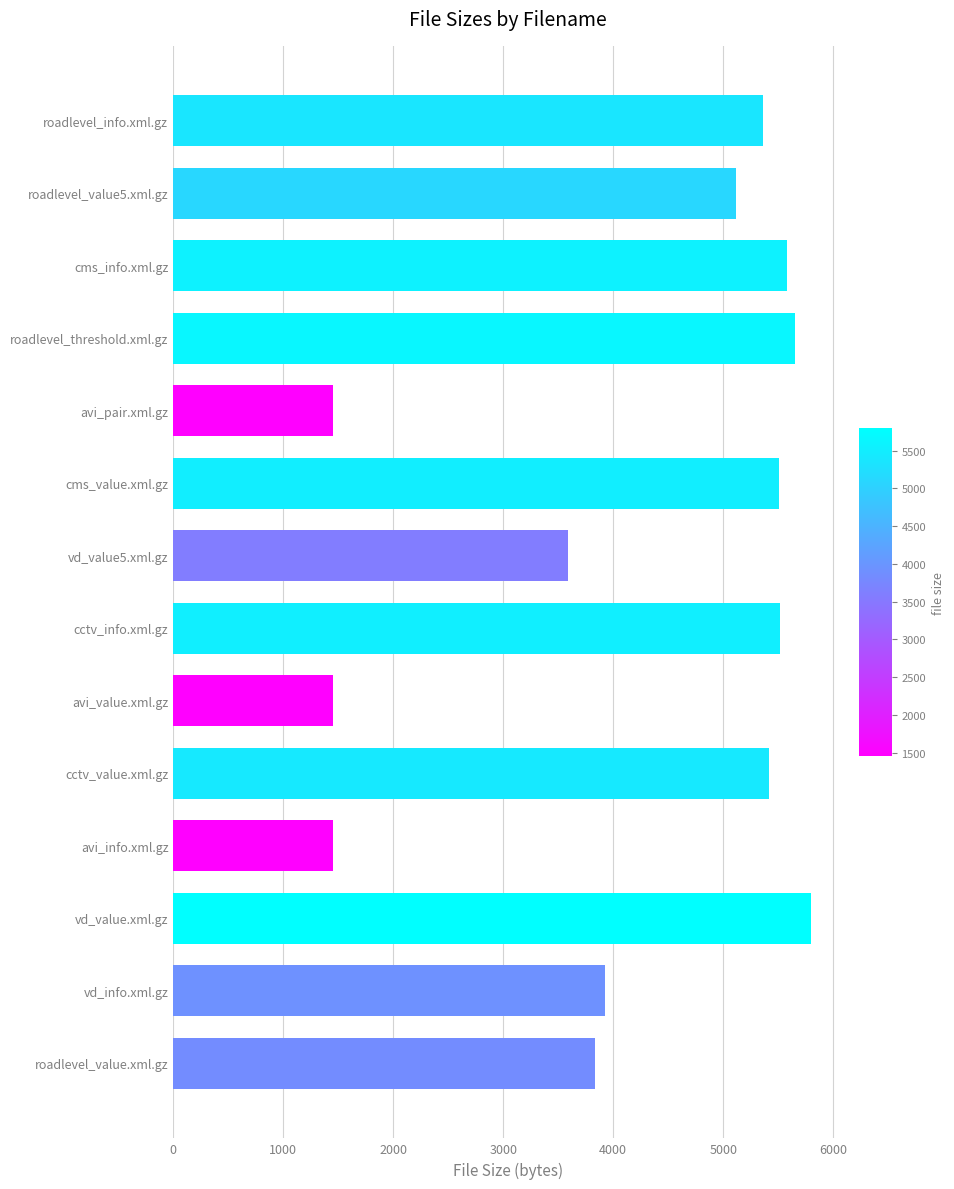

Between cctv_info.xml.gz and avi_pair.xml.gz, which is larger?

cctv_info.xml.gz